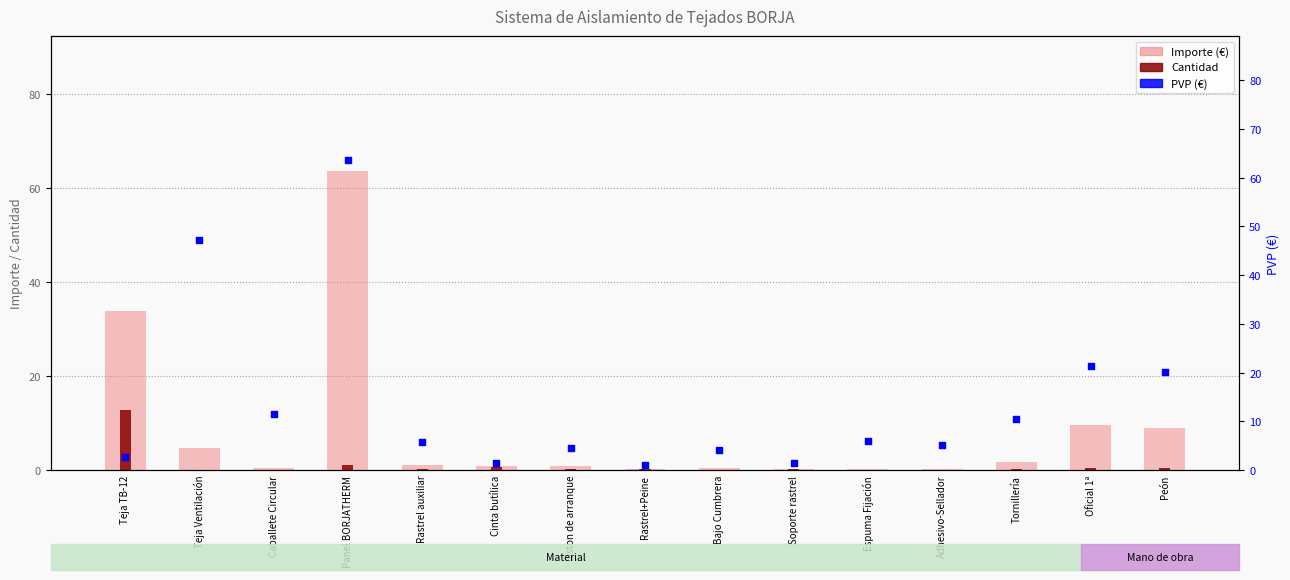

At how many categories does at least one series exceed 28?

3